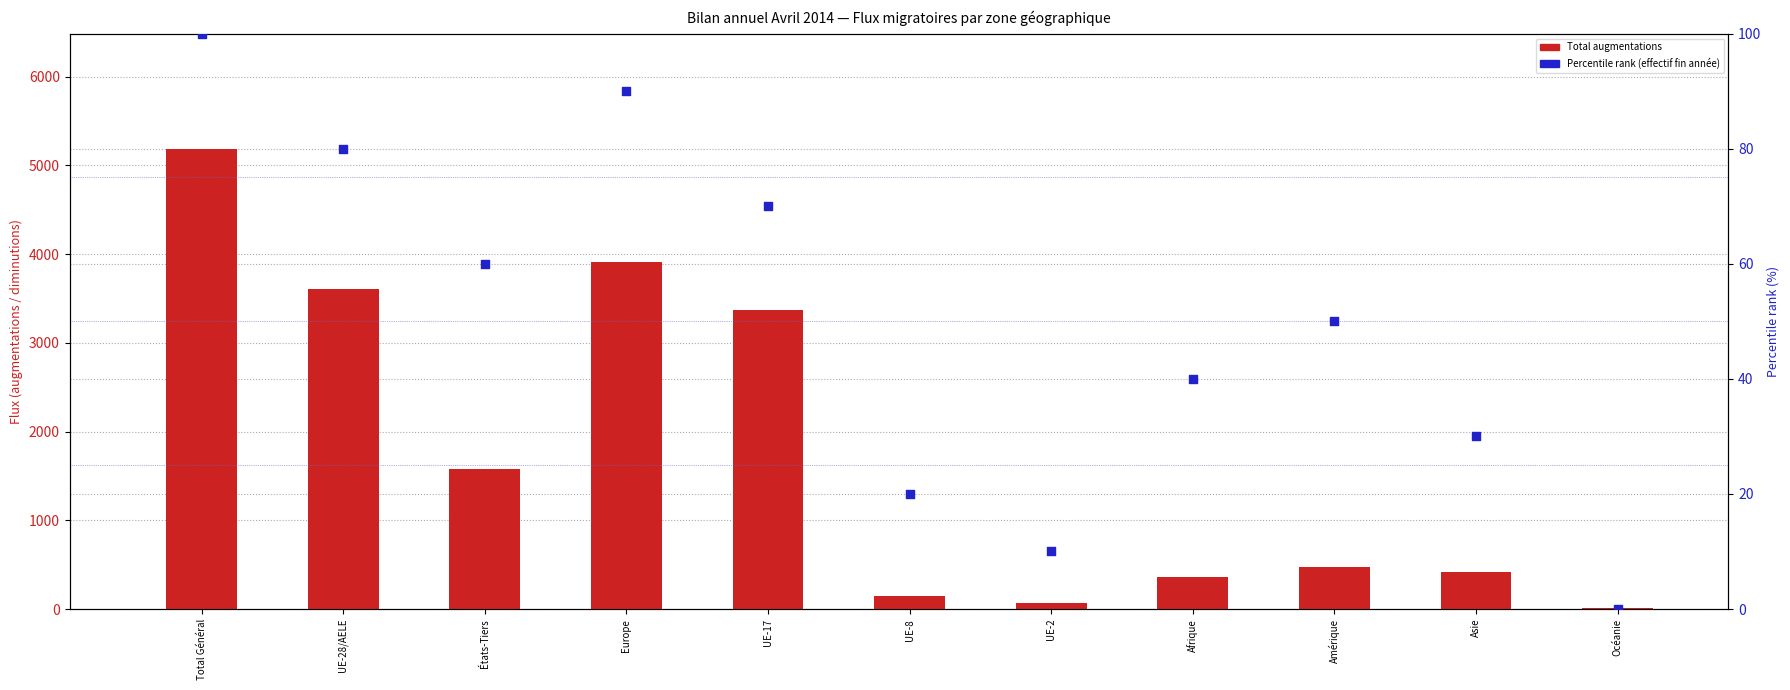

Is the value of Percentile rank (effectif fin année) at Asie greater than the value of Total augmentations at Europe?

No